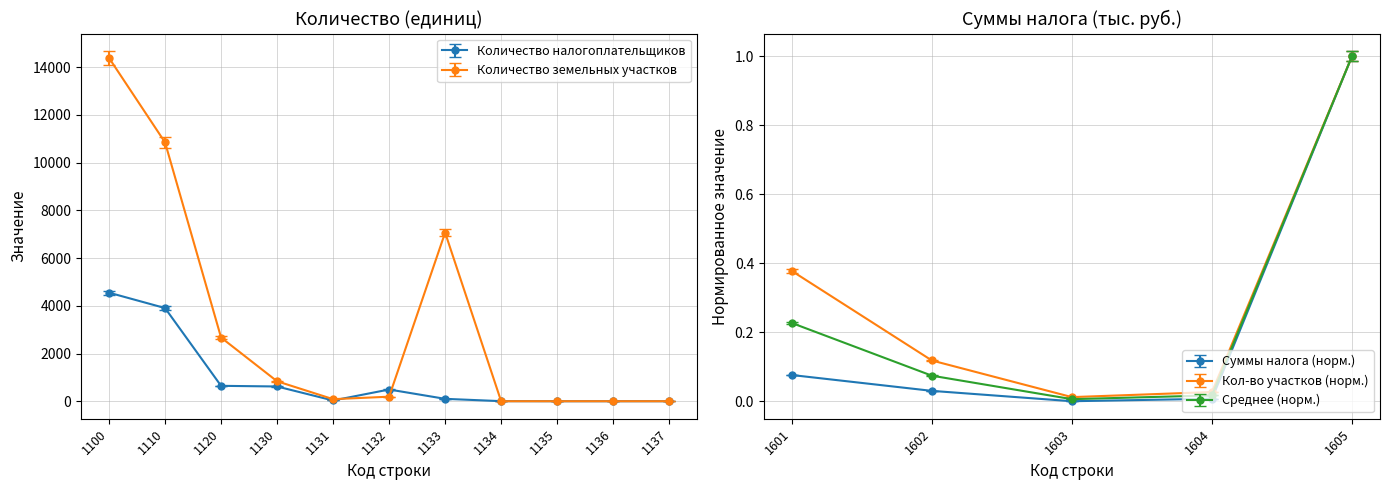

At which label does Количество налогоплательщиков reach its peak?

1100